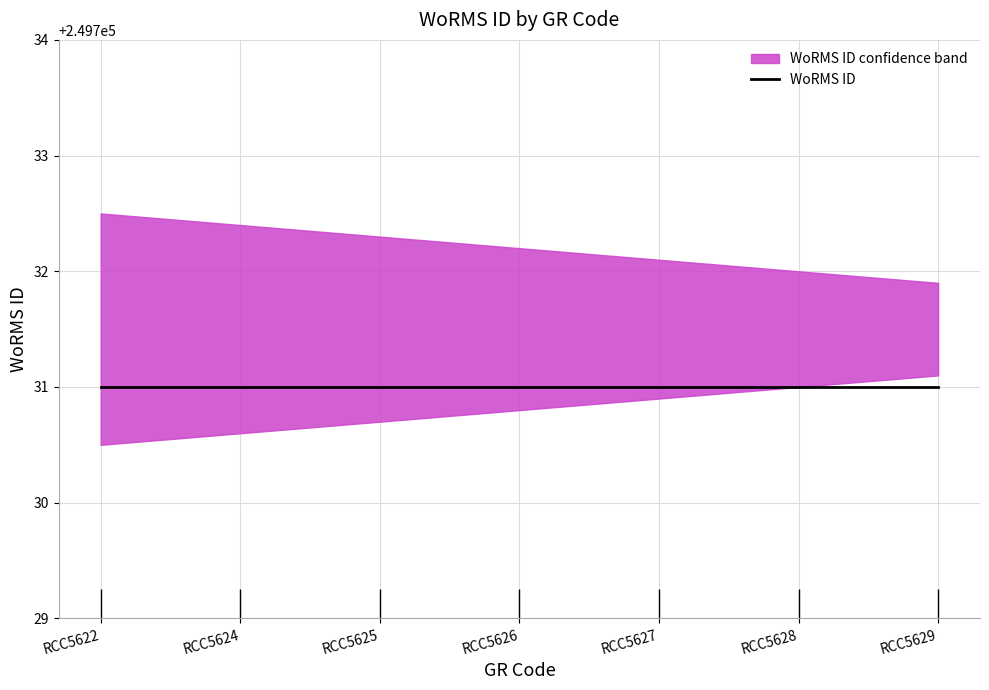

What value does the WoRMS ID series have at RCC5629?

249731.0